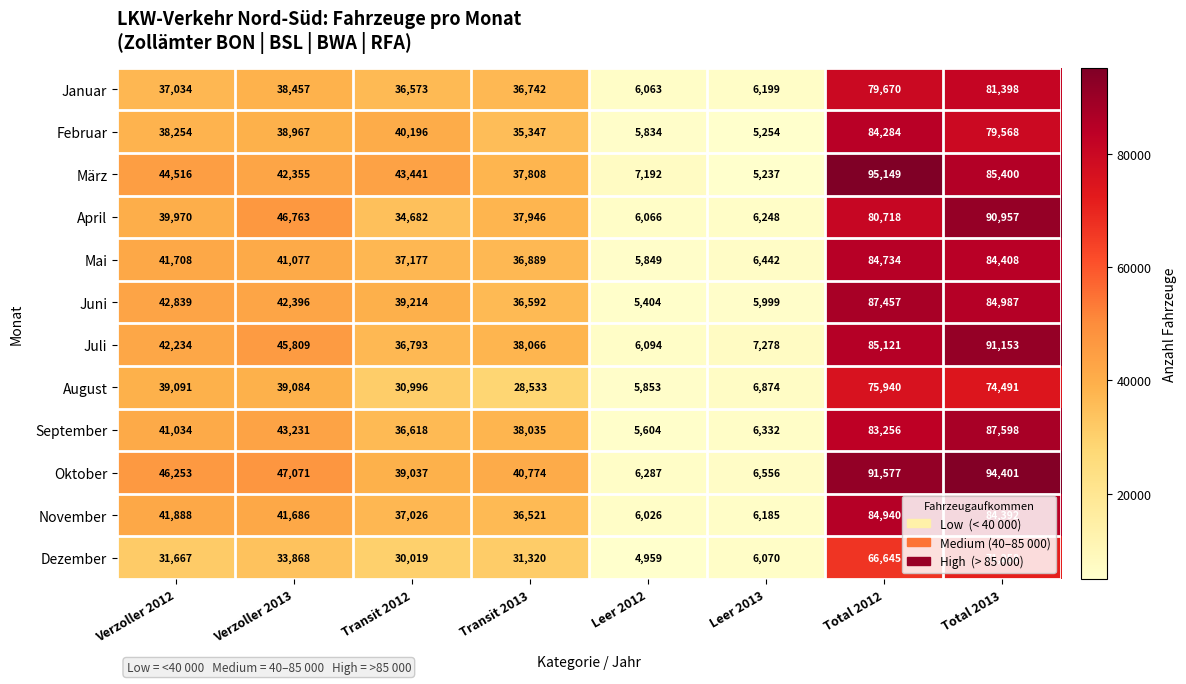

At which label is Juni closest to 46430?

Verzoller 2012